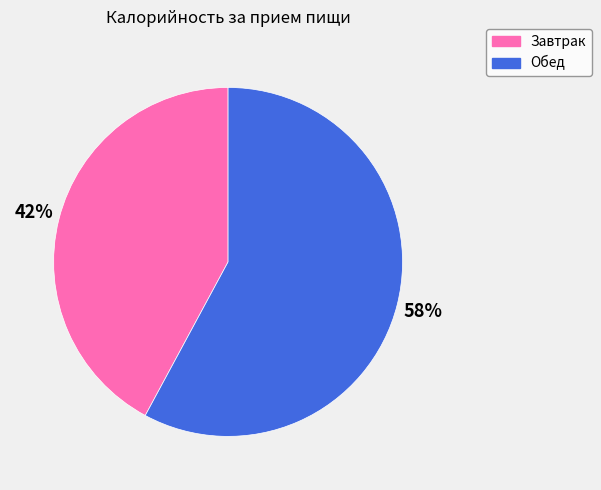

Do Завтрак and Обед together represent more than half of the pie?

Yes